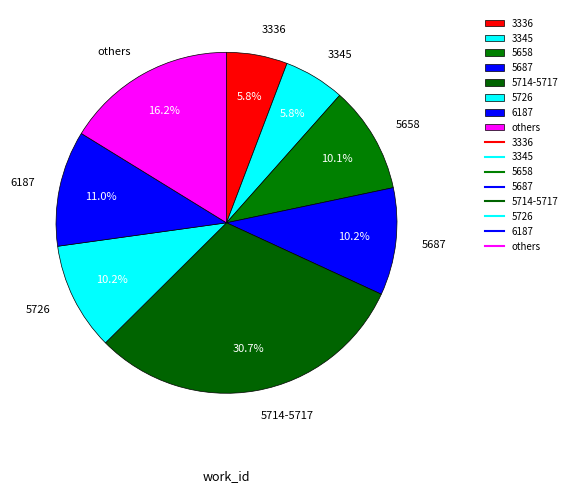

Which category has the biggest portion of the pie?

5714-5717